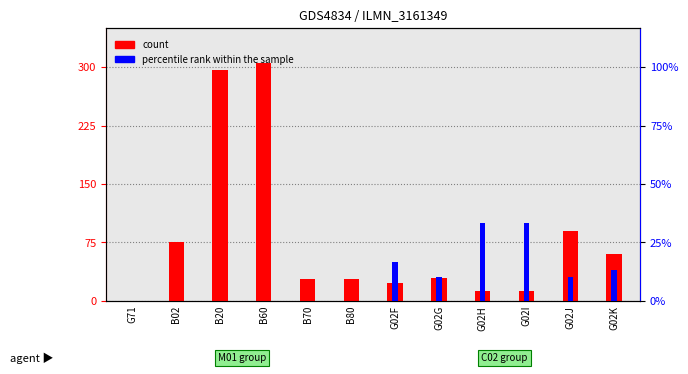

The percentile rank within the sample series shows 0.0 at G71. True or false?

True